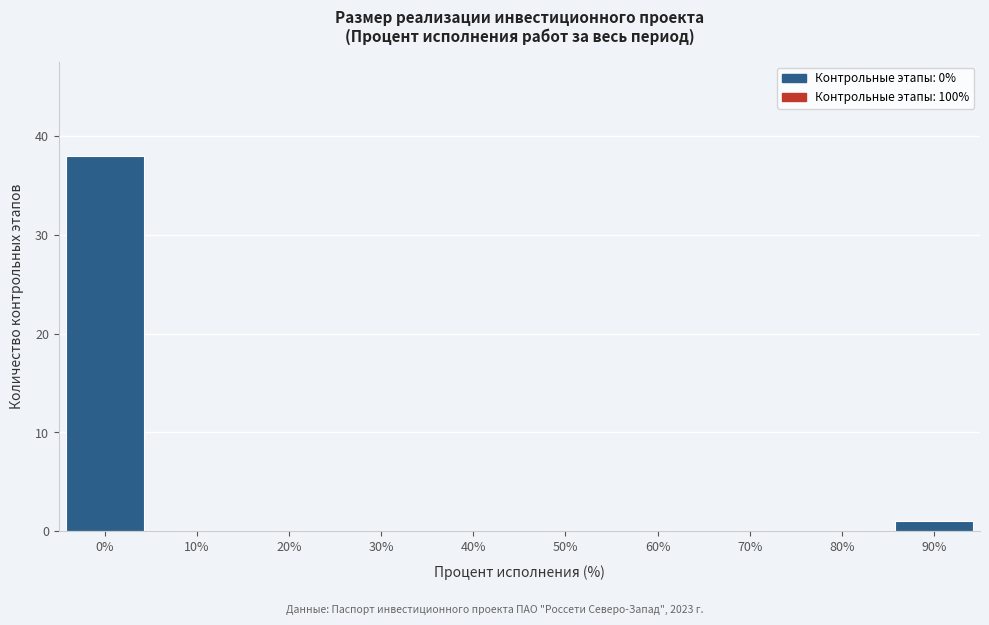

Reading left to right, extract all data points from this chart.

0%=38	10%=0	20%=0	30%=0	40%=0	50%=0	60%=0	70%=0	80%=0	90%=1